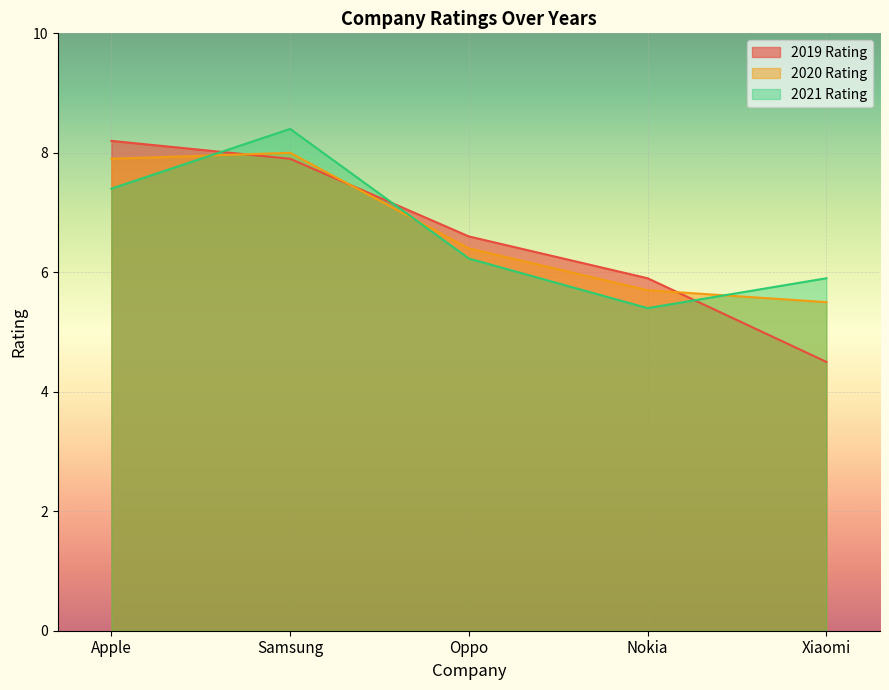

At which label is 2019 Rating closest to 6?

Nokia